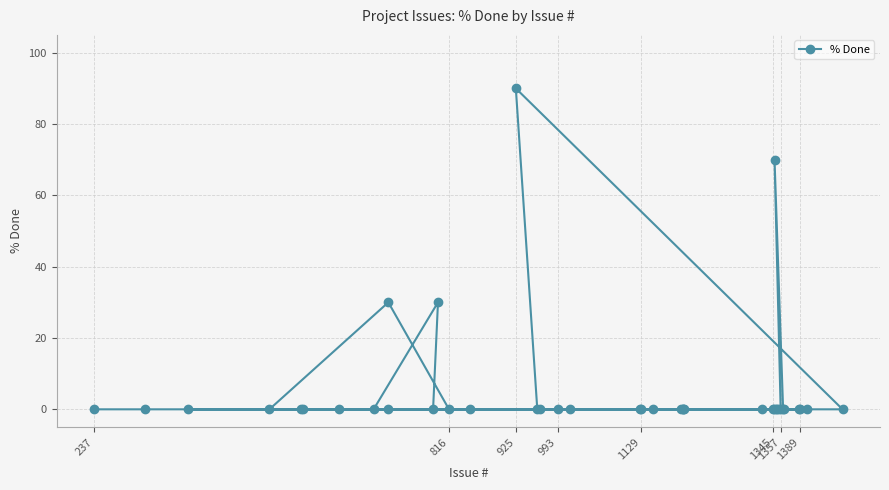

What is the sum of all values?

220